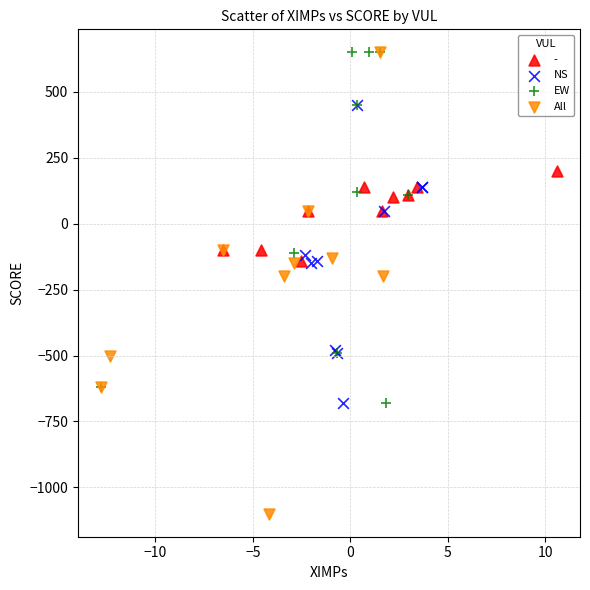

Which series contains the lowest Y value?

All